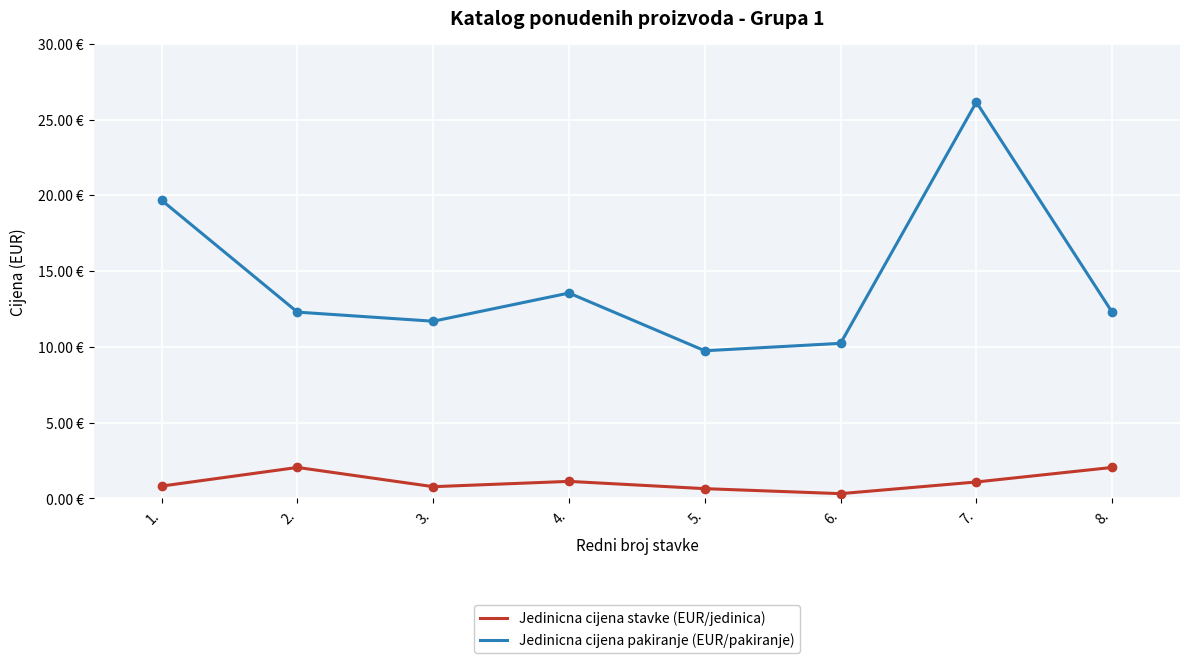

Where does the Jedinicna cijena pakiranje (EUR/pakiranje) series first go above 12?

1.